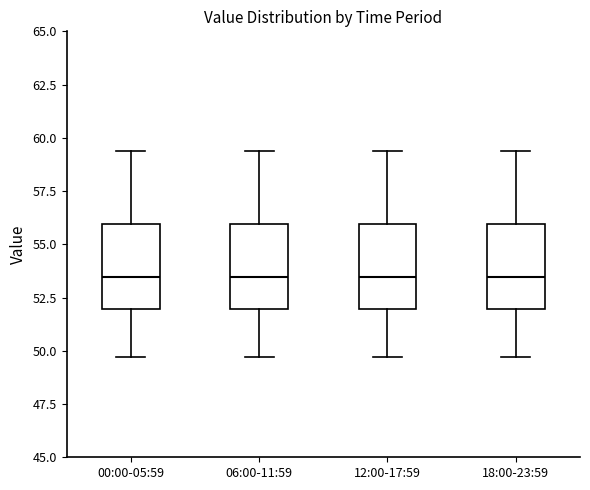

Reading left to right, read every box against the y-axis: the position of its median line, the range the box covers, and the ends of its whiskers. The values are not printed on the chart, so give them approximately, as read against the axis.

00:00-05:59: median 53.5, box 52.0 to 56.0, whiskers 49.5 to 59.5
06:00-11:59: median 53.5, box 52.0 to 56.0, whiskers 49.5 to 59.5
12:00-17:59: median 53.5, box 52.0 to 56.0, whiskers 49.5 to 59.5
18:00-23:59: median 53.5, box 52.0 to 56.0, whiskers 49.5 to 59.5